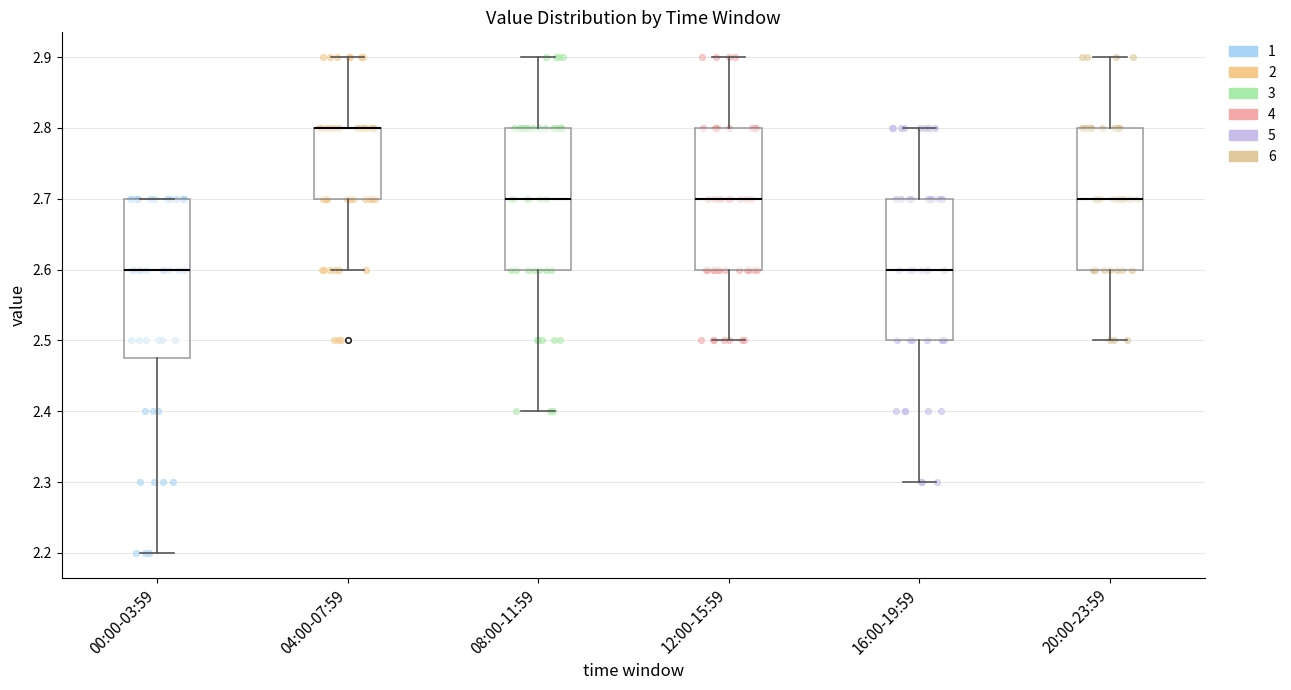

Where is the lower edge of the box for 12:00-15:59 on the y-axis? The values are not printed on the chart, so give them approximately, as read against the axis.

2.60